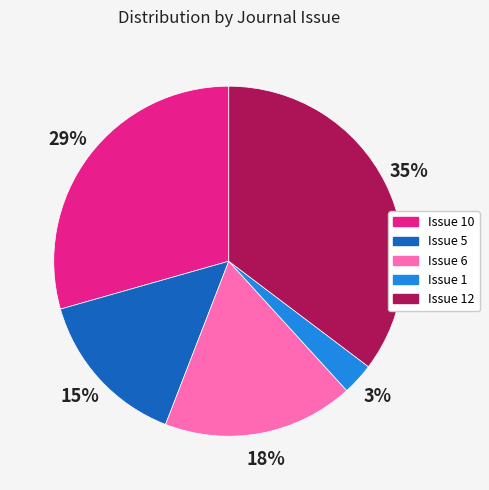

To the nearest percent, what is the difference between the largest and smallest slice percentages?

32%